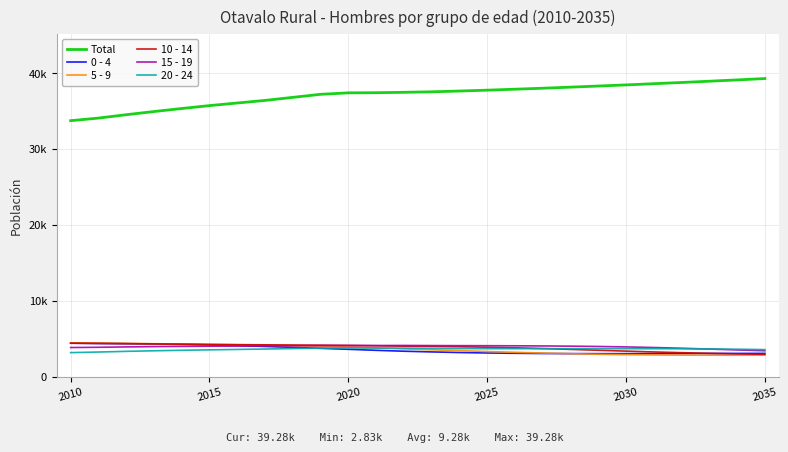

What is the maximum value shown in the chart?

39280